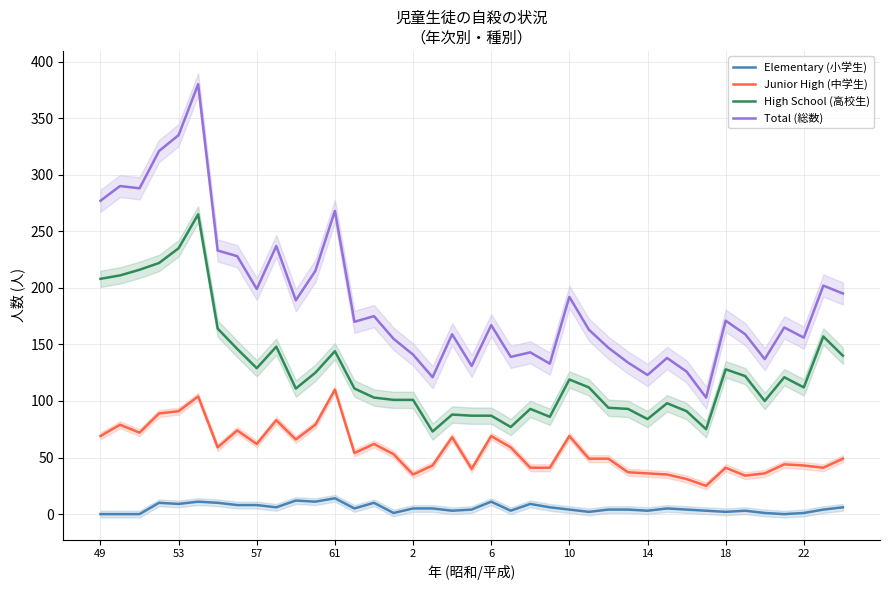

List the series in order of their peak value, highest first.

Total (総数), High School (高校生), Junior High (中学生), Elementary (小学生)